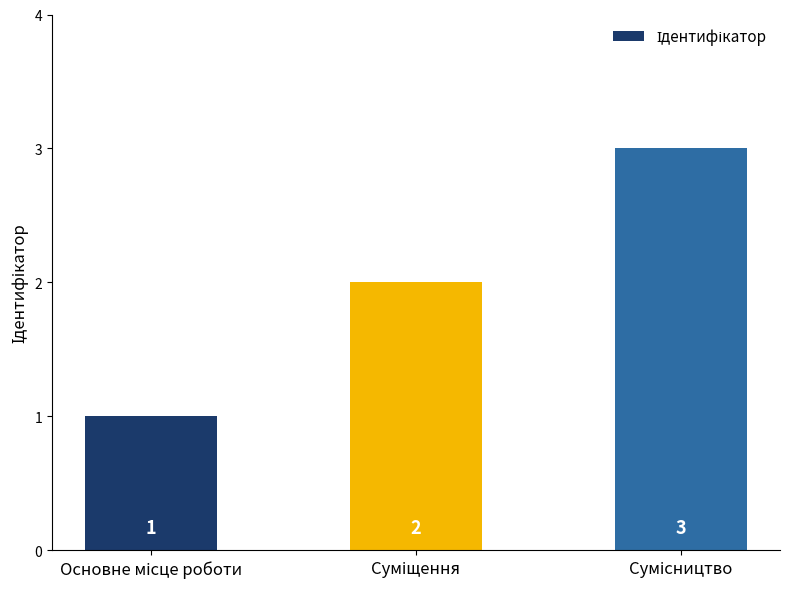

How many values are between 1 and 3?

3